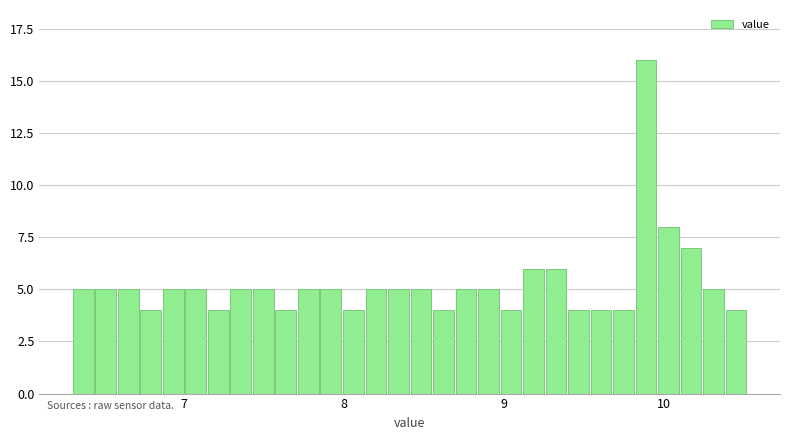

Around what value on the x-axis is the tallest bar? Give the approximate position of its centre, as read against the axis.

9.9